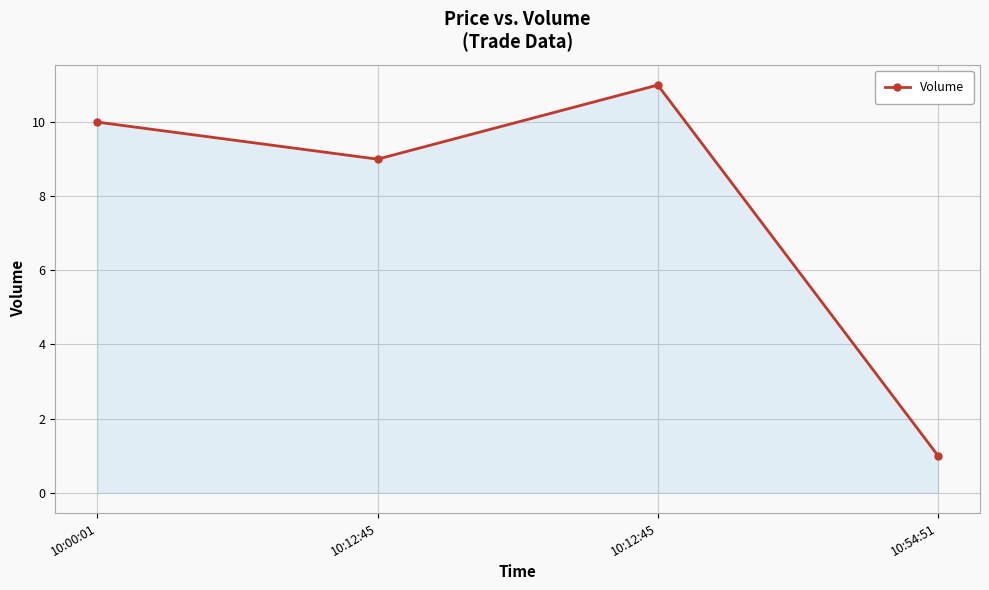

What is the difference between the maximum and minimum values?

10